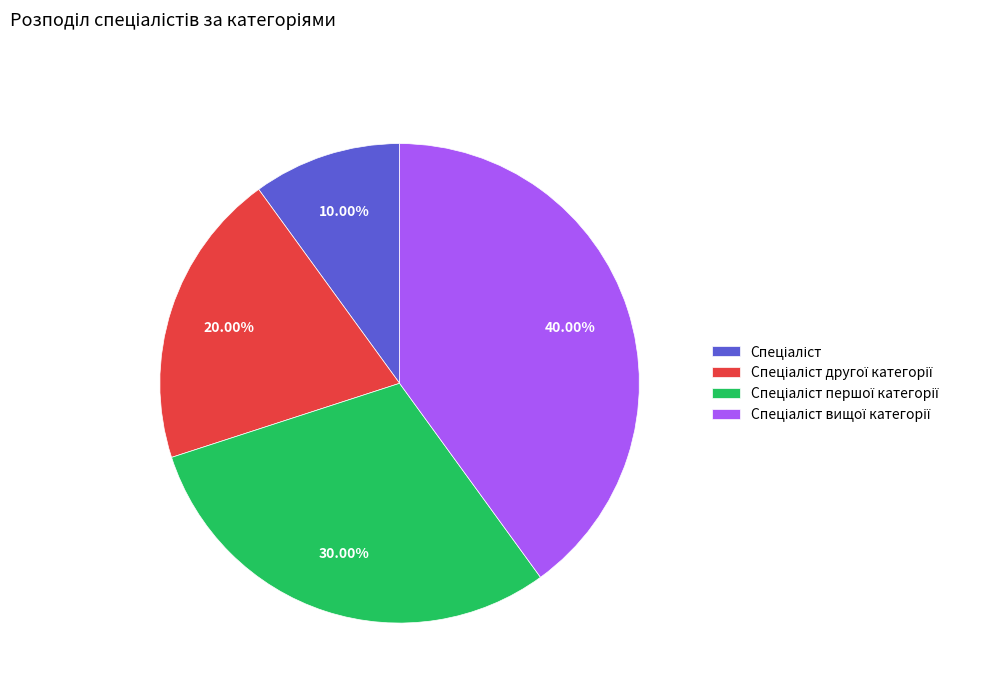

Does any single category account for the majority?

No